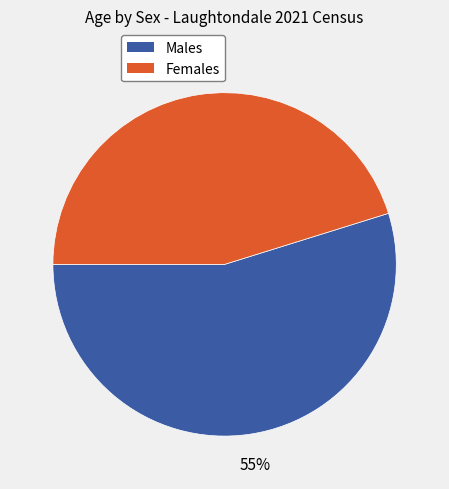

Is there any slice that represents more than half of the pie?

Yes